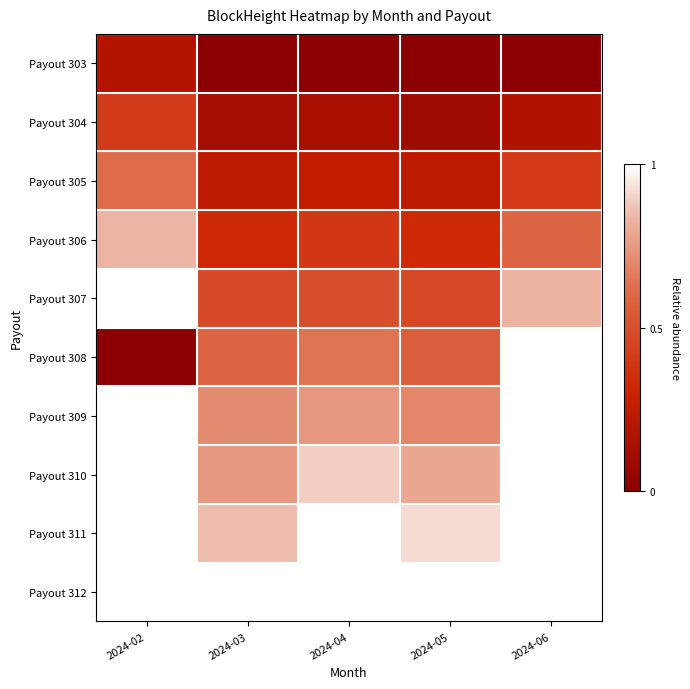

How many positive values does the Payout 310 series have?

3